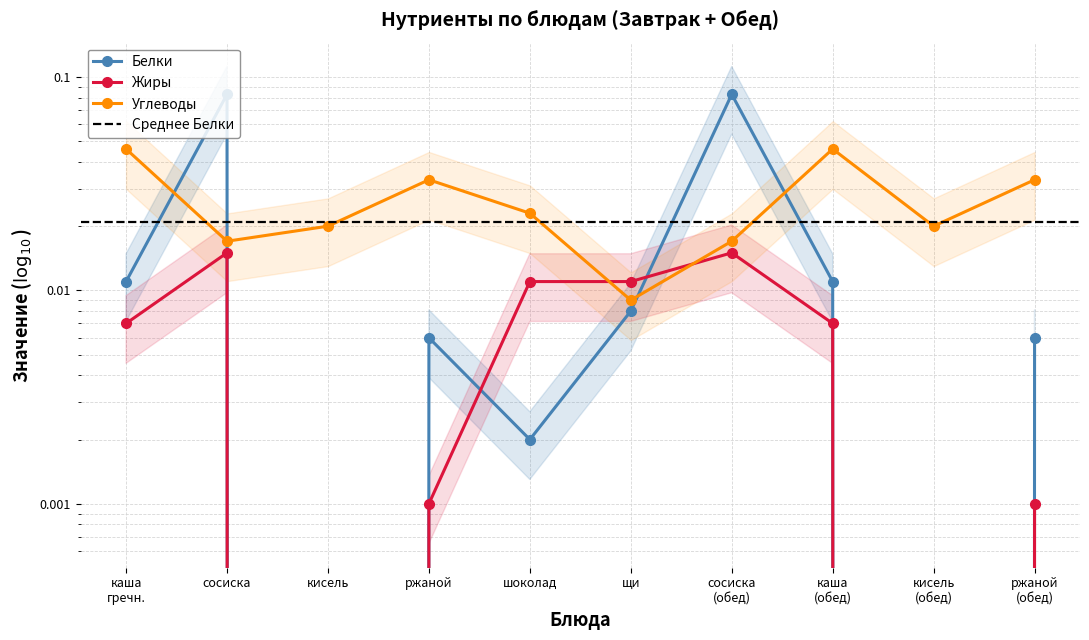

Is the value of Жиры at сосиска (обед) greater than the value of Белки at каша (обед)?

Yes